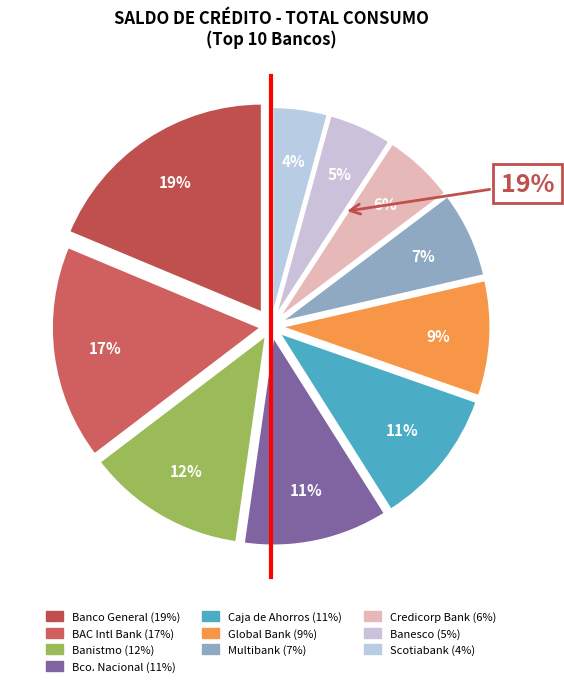

Rank the categories by value from lowest to highest.

Scotiabank (Panamá), S.A., Banesco, S.A., Credicorp Bank, S.A., Multibank, Inc., Global Bank Corporation, Caja de Ahorros, Banco Nacional de Panamá, Banistmo, S.A., BAC International Bank Inc., Banco General, S.A.